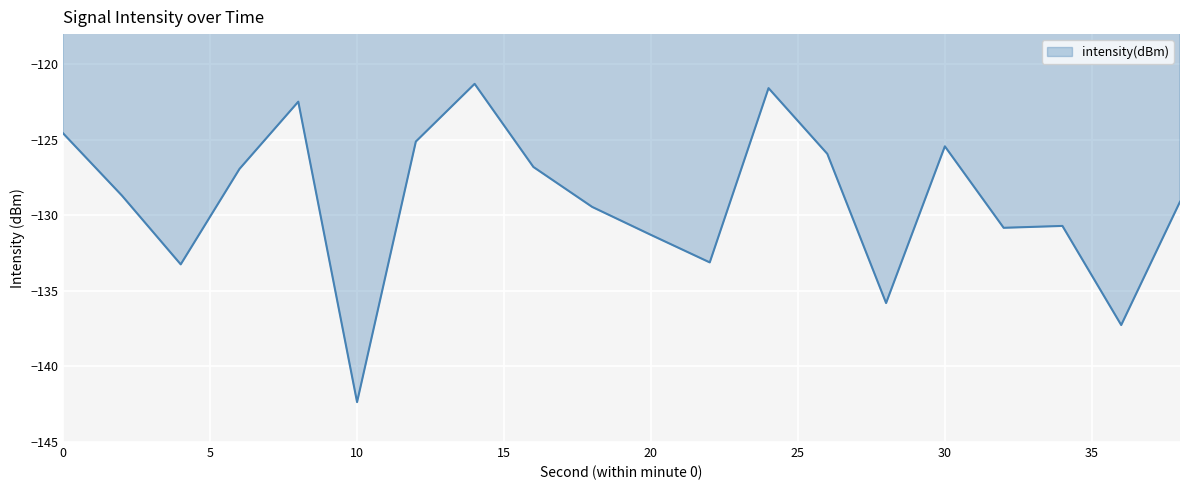

What is the greatest value displayed?

-121.3